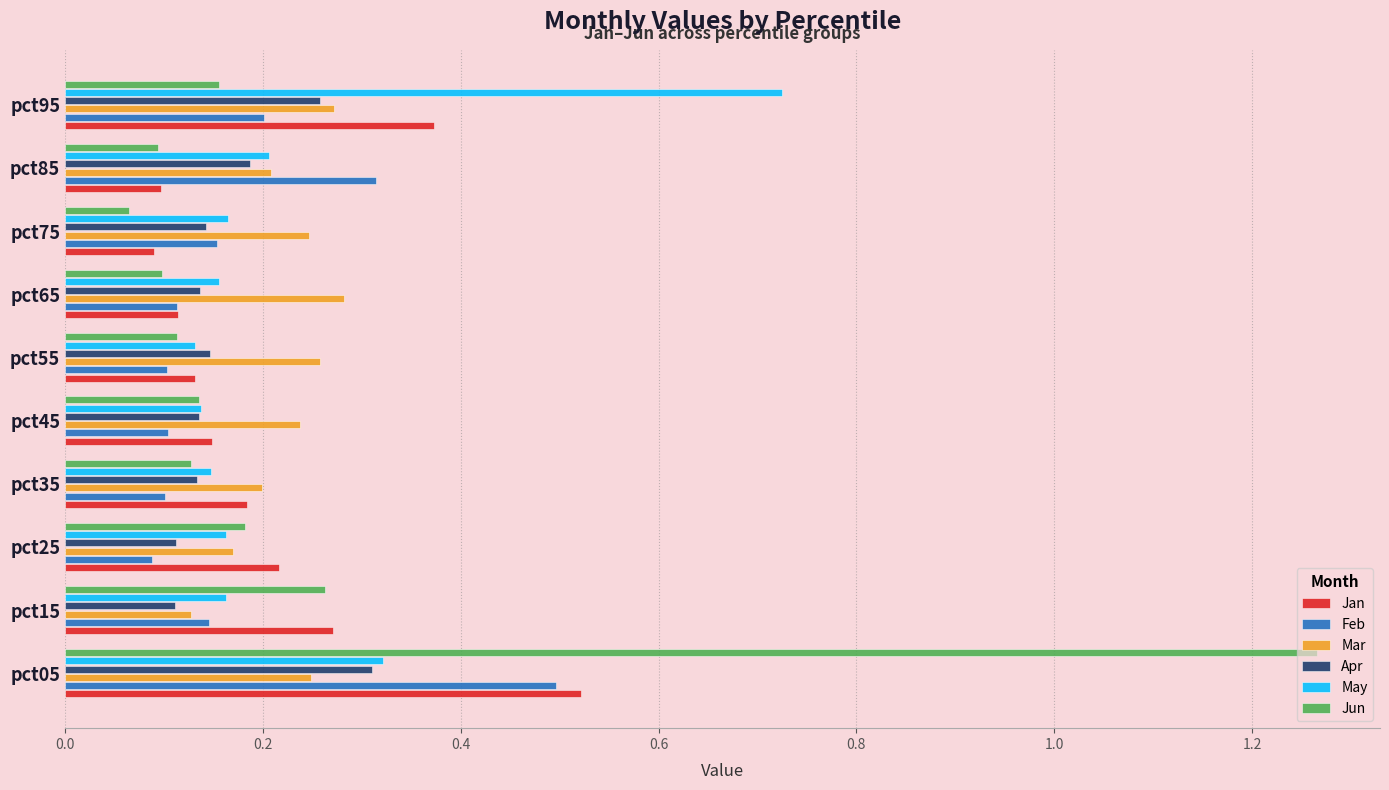

What is the sum of all May values?

2.3